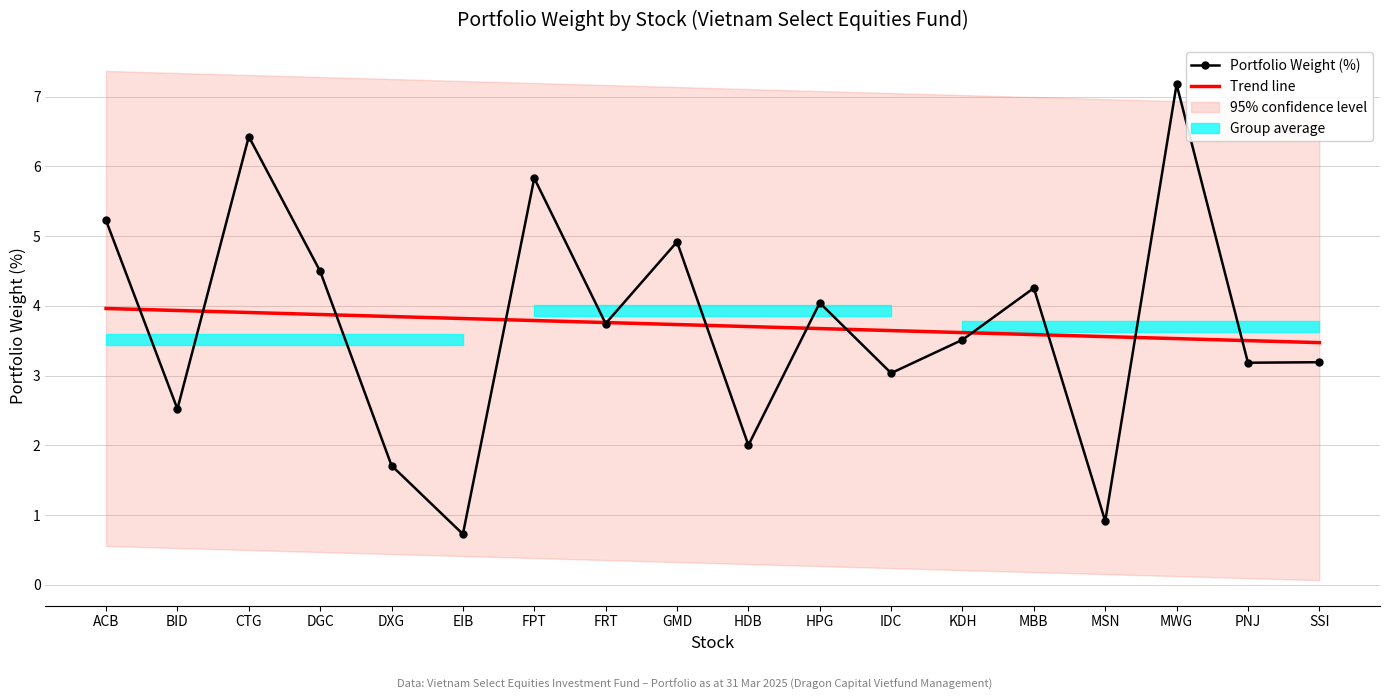

Between FRT and KDH, which series saw the biggest shift?

Portfolio Weight (%)